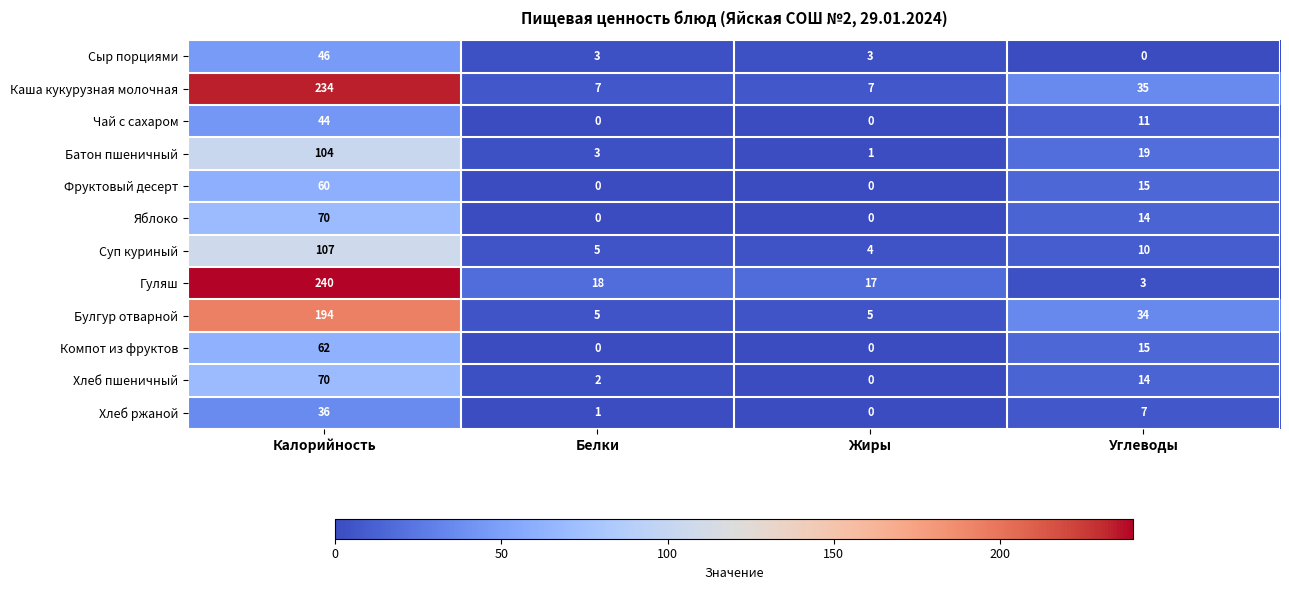

What is the total value across all series at Жиры?

37